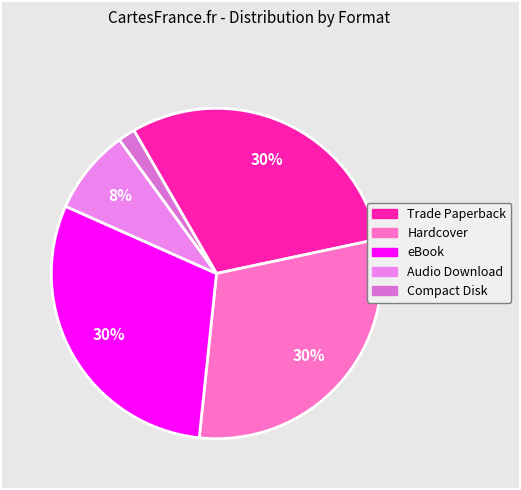

Is it true that Audio Download is 8% of the pie?

True